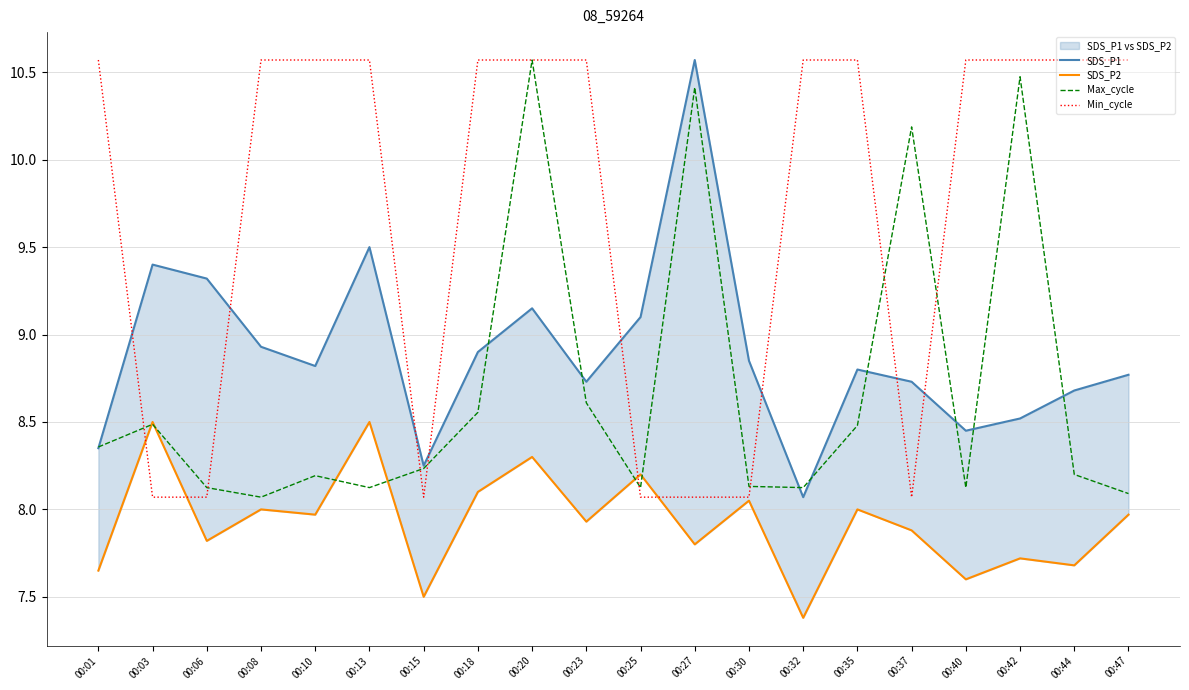

What are all the series names shown in the legend?

SDS_P1, SDS_P2, Max_cycle, Min_cycle